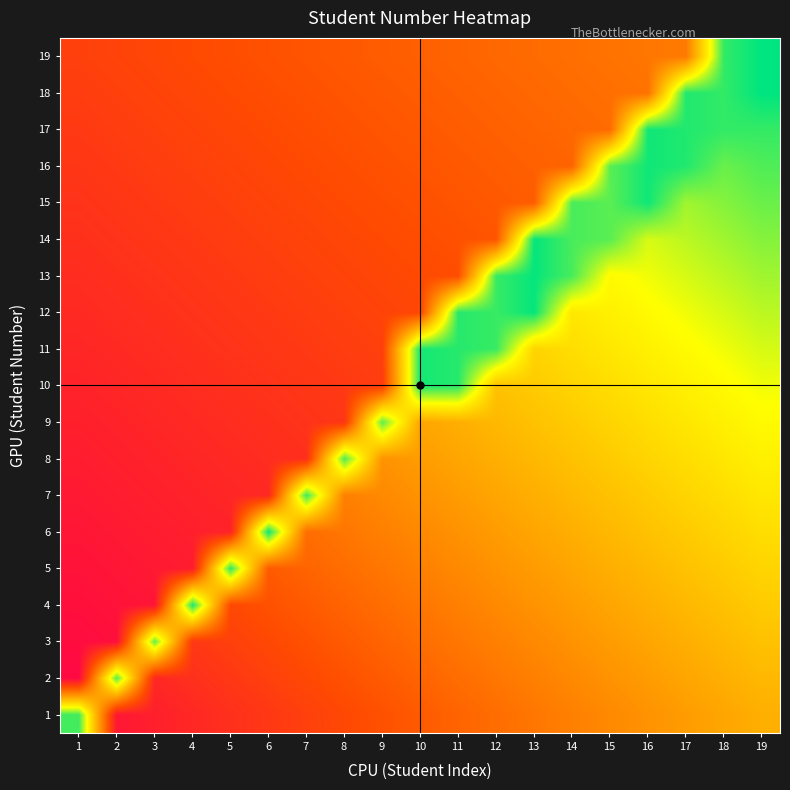

Which label corresponds to the largest value in the chart?

19